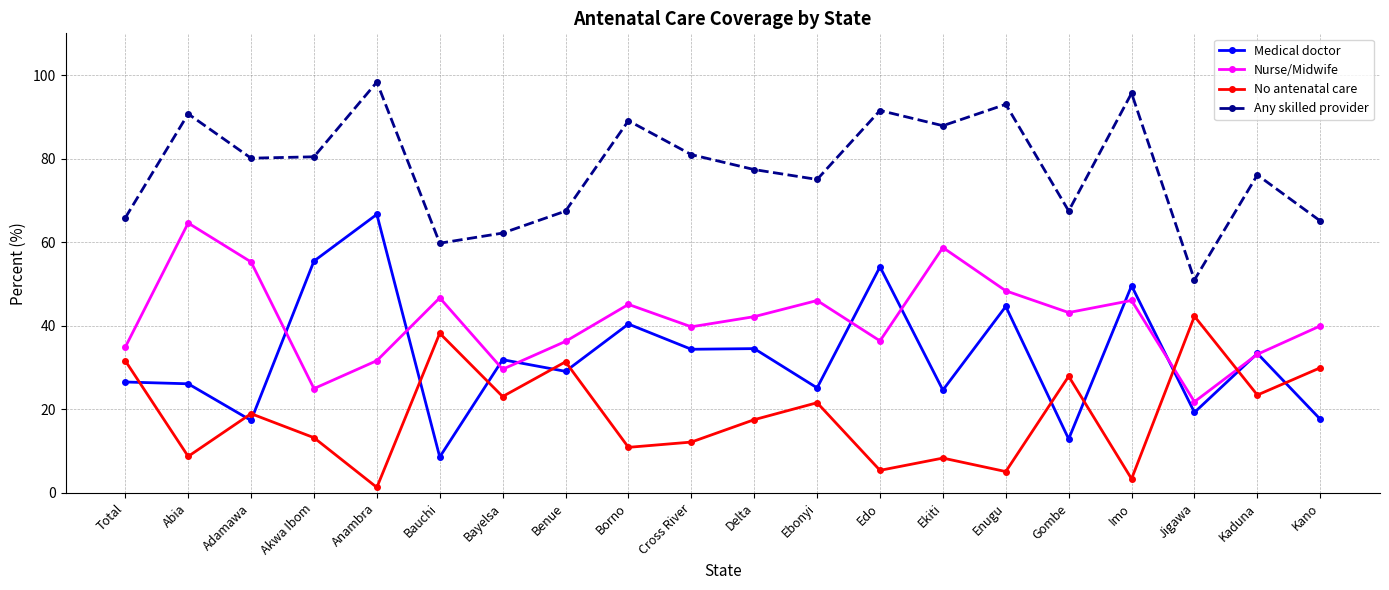

The value of No antenatal care at Total is 47.1. True or false?

False